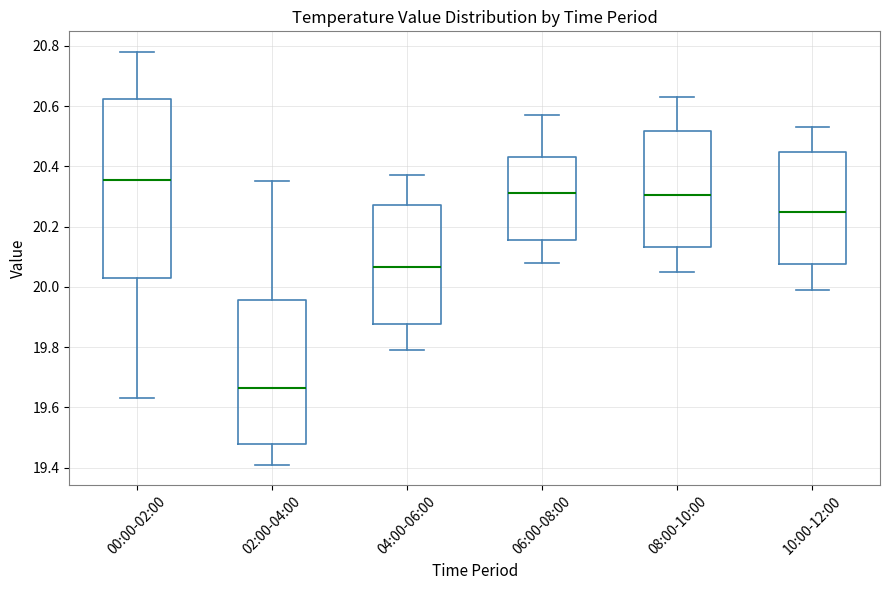

Reading left to right, read every box against the y-axis: the position of its median line, the range the box covers, and the ends of its whiskers. The values are not printed on the chart, so give them approximately, as read against the axis.

00:00-02:00: median 20.36, box 20.04 to 20.62, whiskers 19.64 to 20.78
02:00-04:00: median 19.66, box 19.48 to 19.96, whiskers 19.42 to 20.36
04:00-06:00: median 20.06, box 19.88 to 20.28, whiskers 19.80 to 20.38
06:00-08:00: median 20.32, box 20.16 to 20.44, whiskers 20.08 to 20.58
08:00-10:00: median 20.30, box 20.14 to 20.52, whiskers 20.06 to 20.64
10:00-12:00: median 20.26, box 20.08 to 20.44, whiskers 20.00 to 20.54